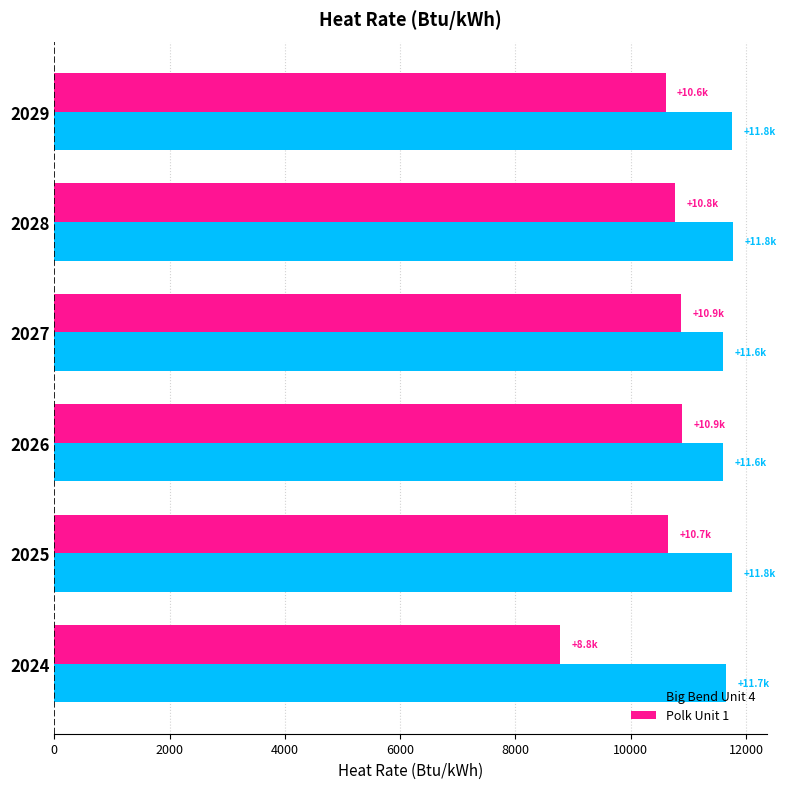

Is it true that Polk Unit 1 equals 10652.7 at 2025?

True